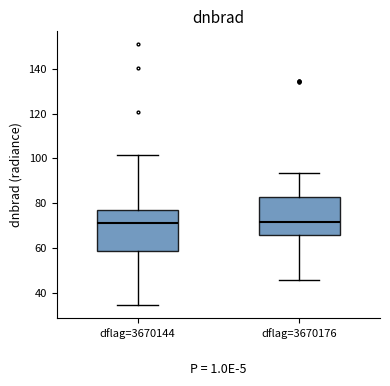

Reading left to right, transcribe this box plot: for each box, give where its median line is, the range the box spans, and where its two whiskers end, as read against the y-axis. The values are not printed on the chart, so give them approximately, as read against the axis.

dflag=3670144: median 72, box 58 to 76, whiskers 34 to 102
dflag=3670176: median 72, box 66 to 82, whiskers 46 to 94